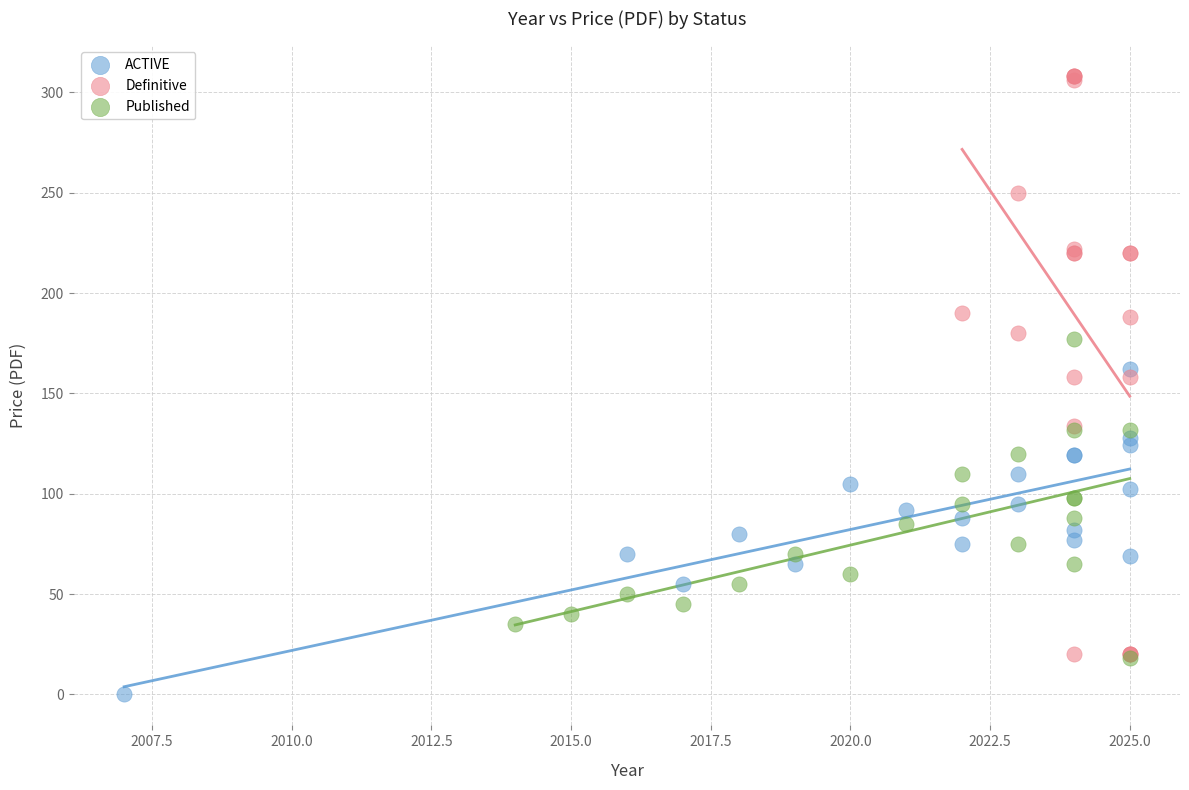

Which series contains the lowest Y value?

ACTIVE